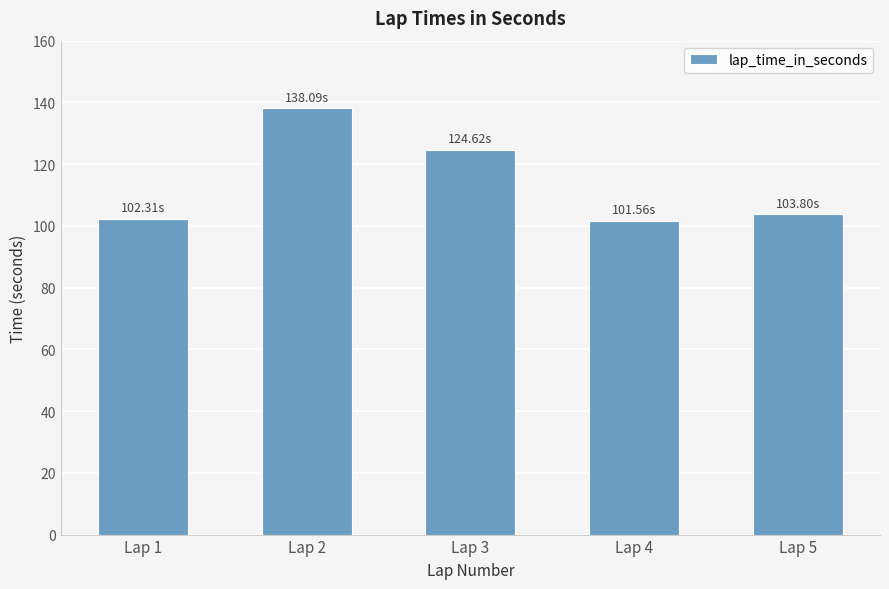

What is the sum of all values?

570.4